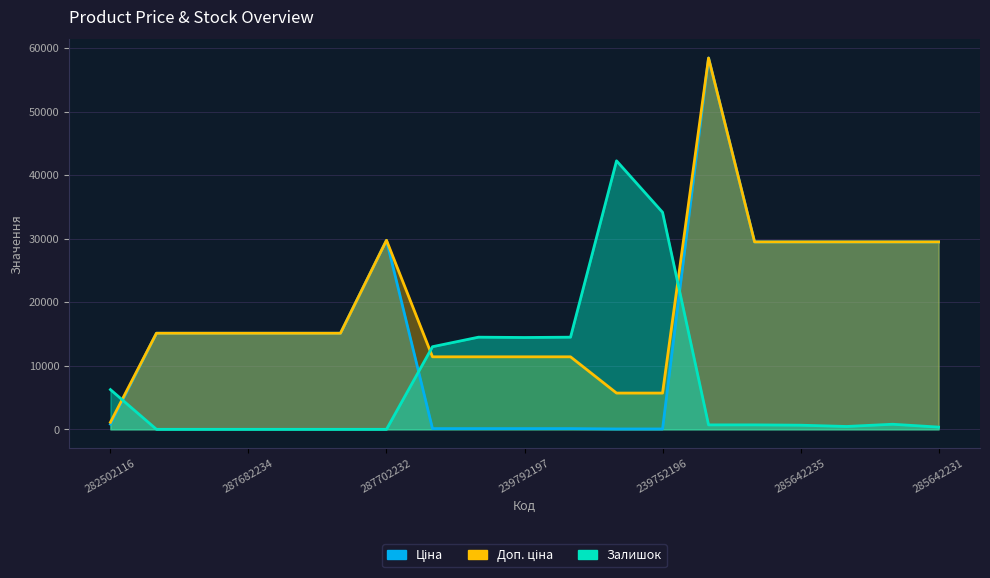

What is the sum of all Залишок values?

142750.0